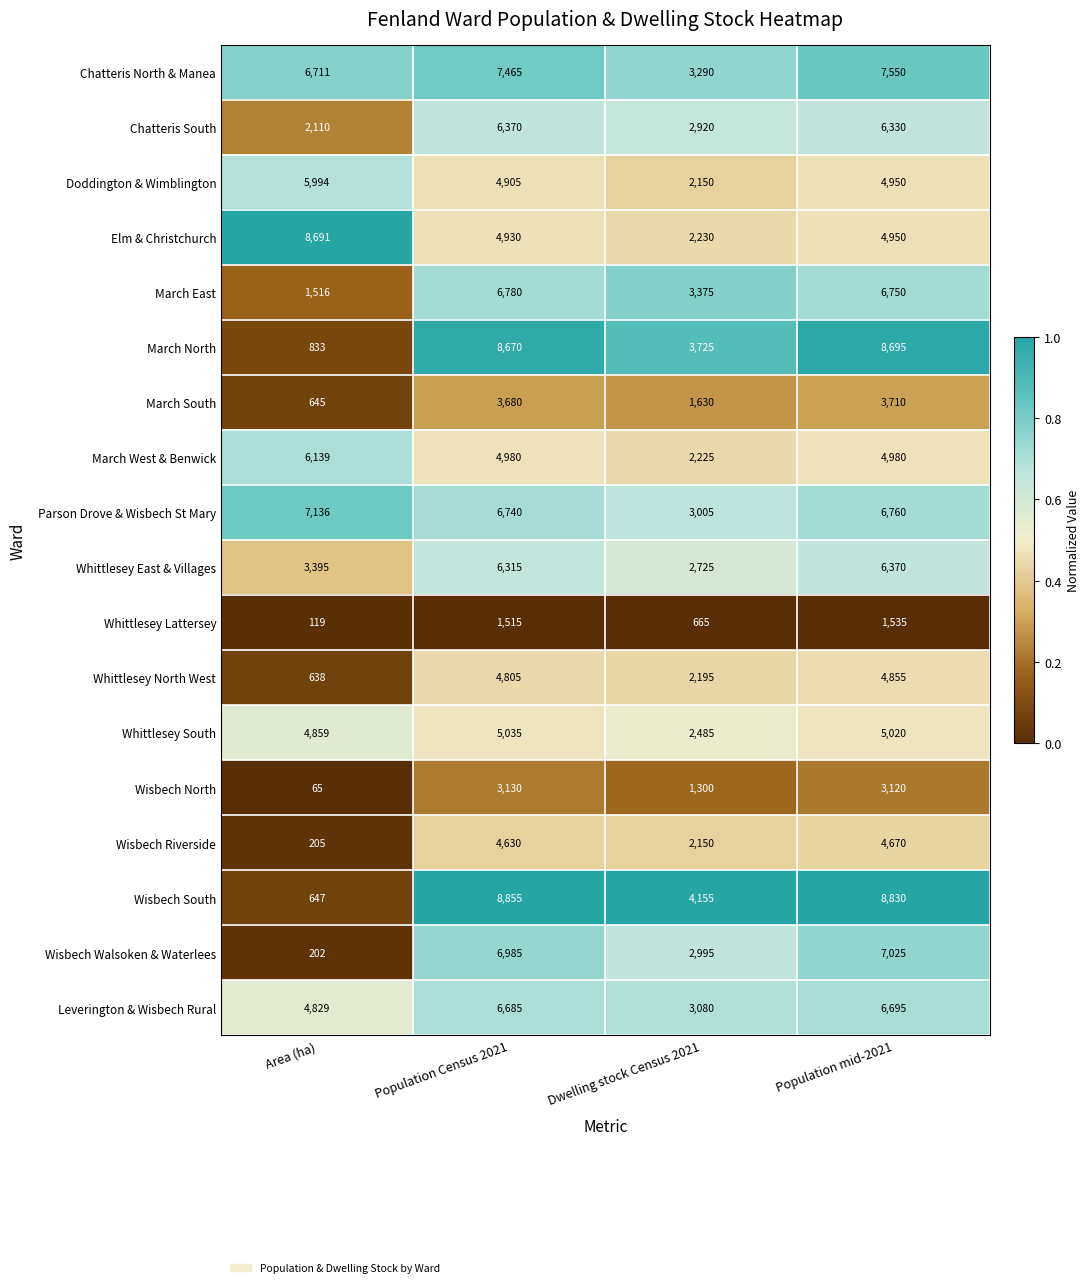

The Chatteris North & Manea series shows 5225 at Population mid-2021. True or false?

False